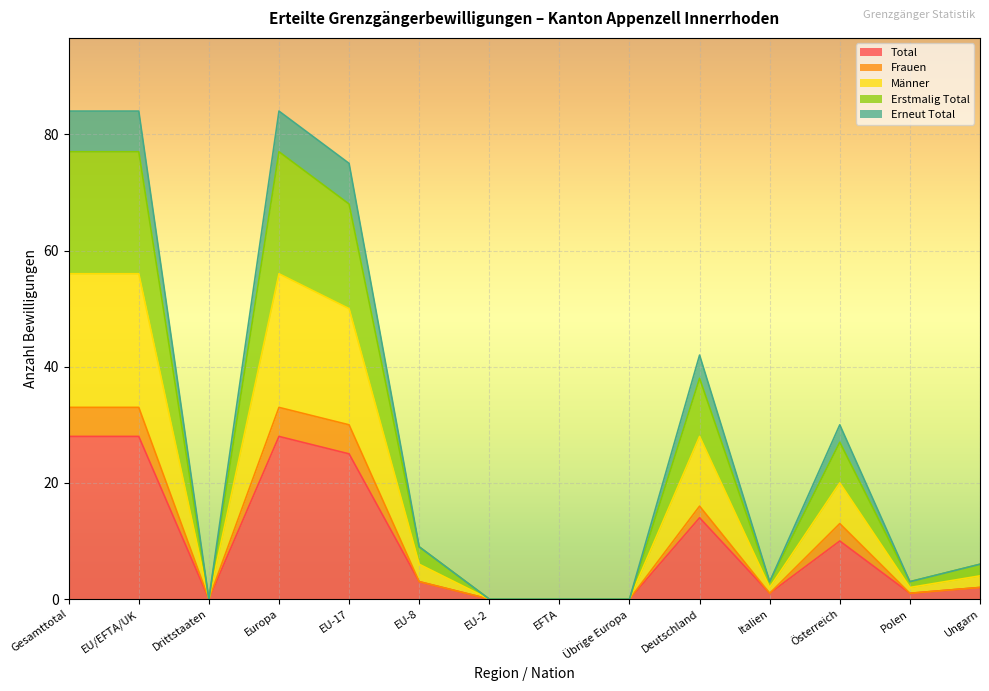

True or false: Männer has a value of 48 at Österreich.

False